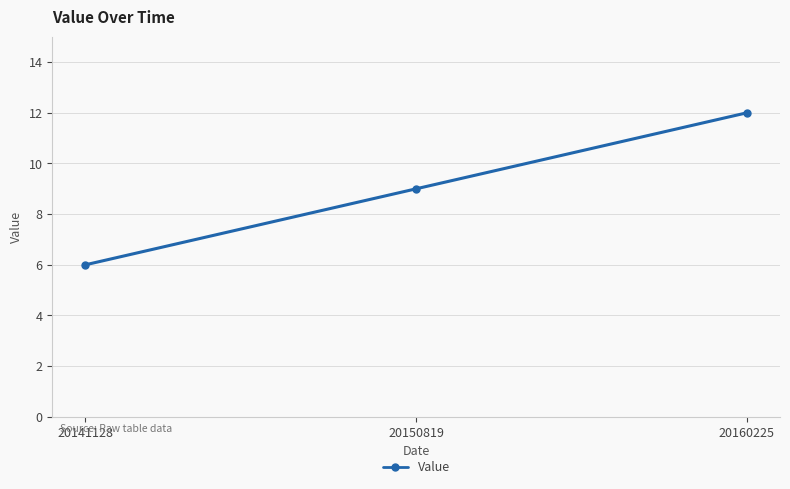

Which has a higher value, 20150819 or 20160225?

20160225